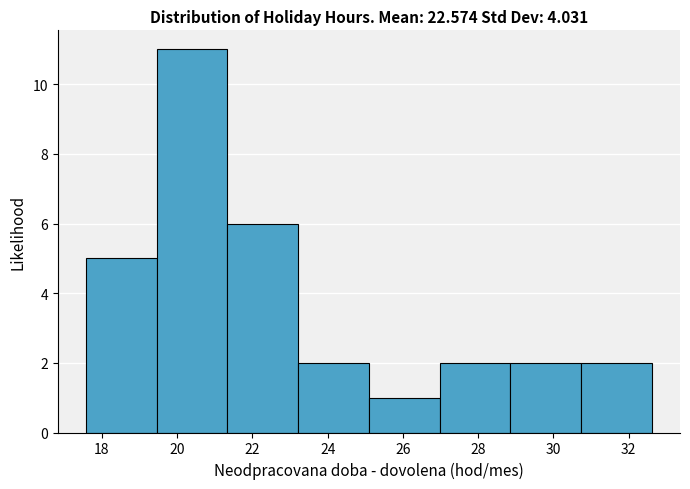

Which range on the x-axis has the tallest bar?

19.4 to 21.4